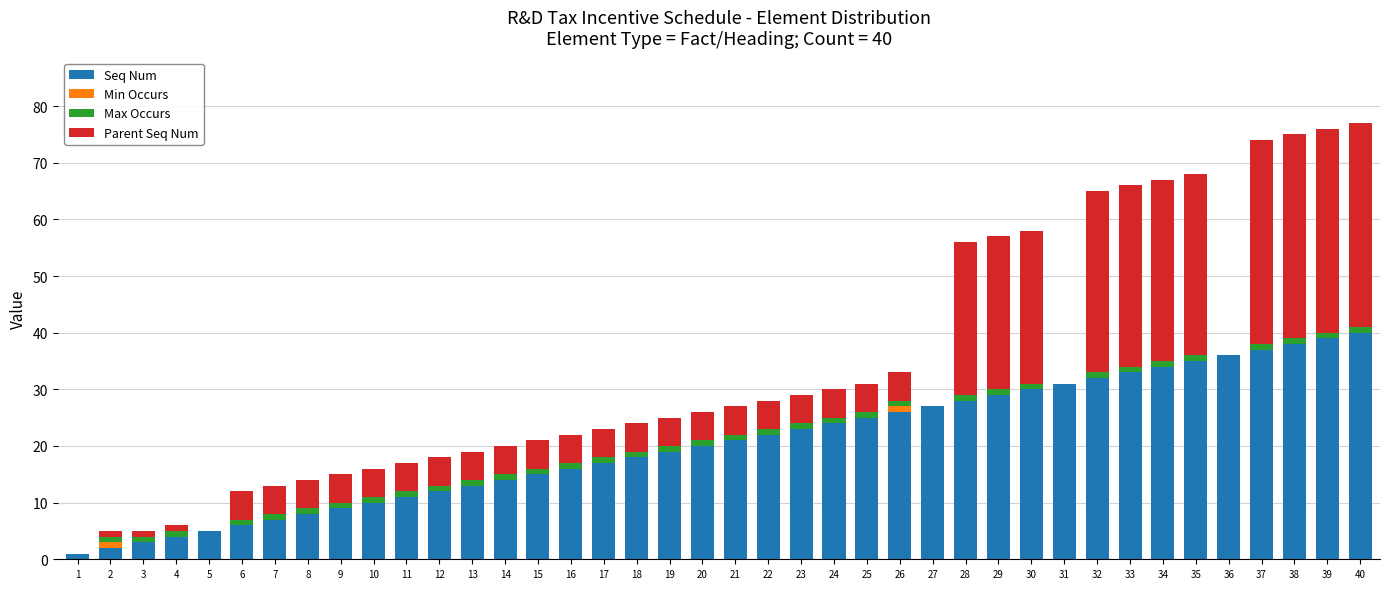

What is the total value across all series at 38?

75